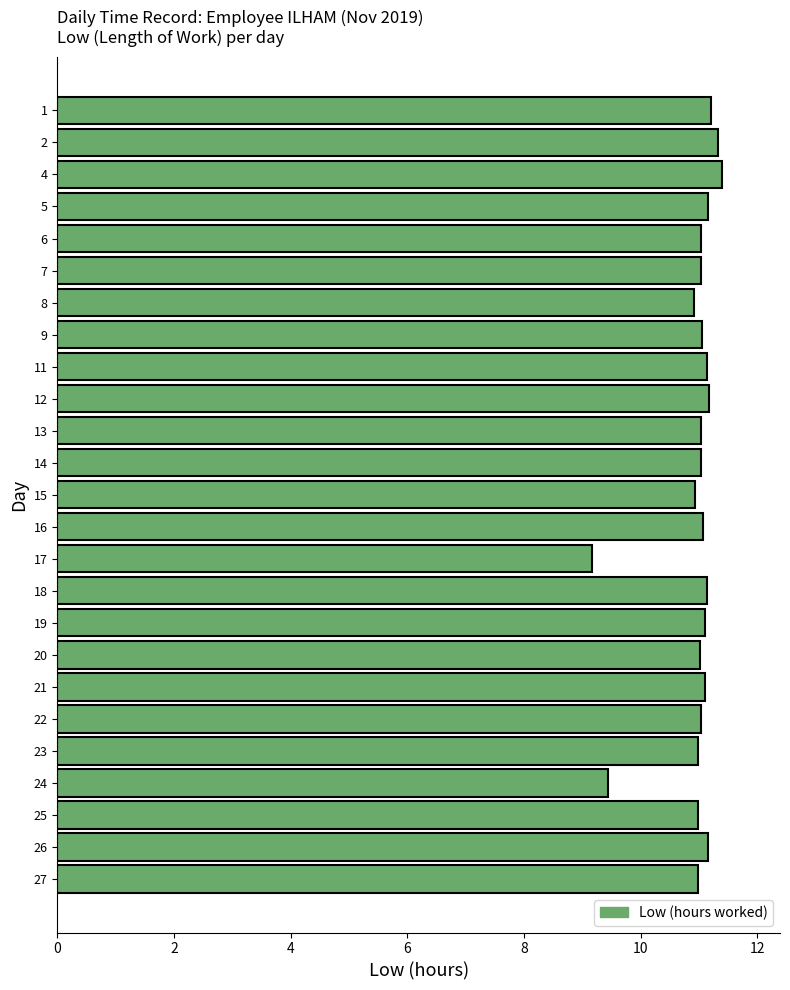

The chart shows a value of 5.2 at 18. True or false?

False